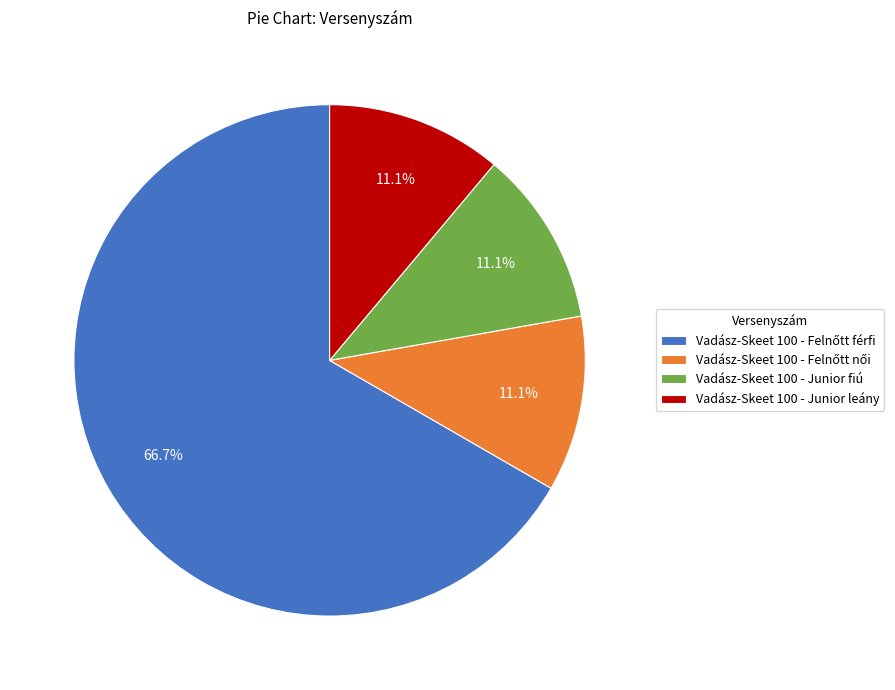

To the nearest percent, what is the average slice percentage?

25%